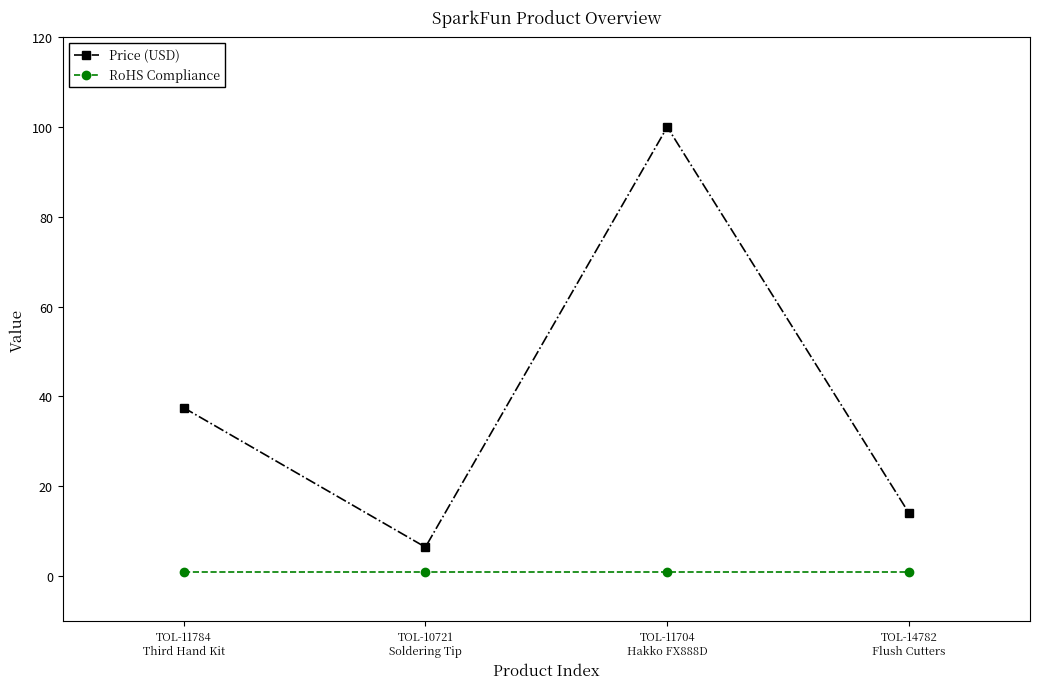

In Price (USD), how many points are higher than both neighbors (excluding endpoints)?

1